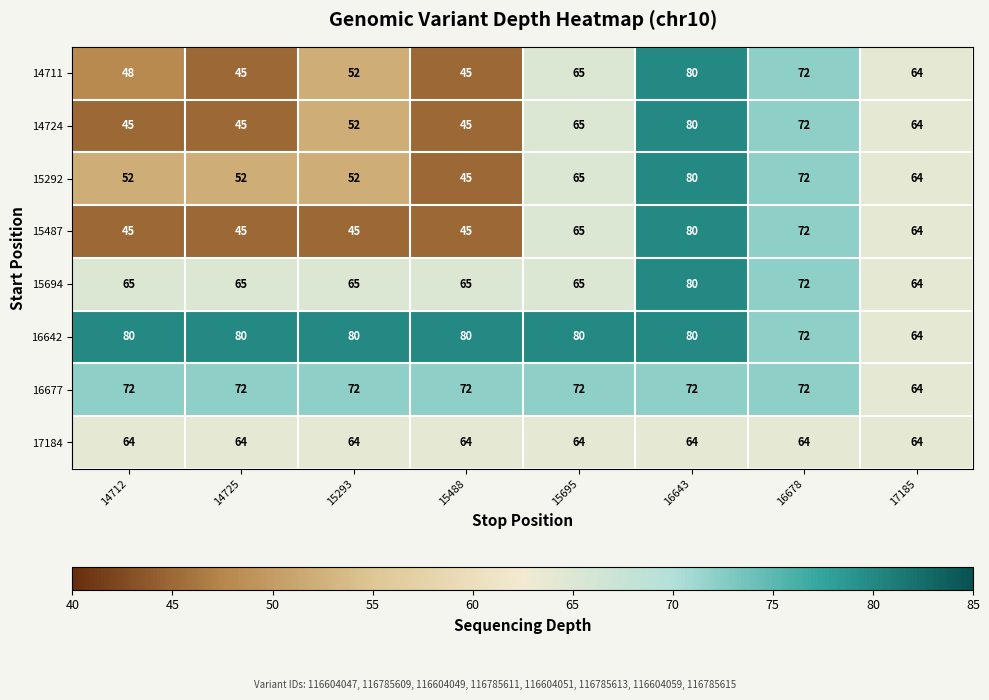

What is the spread (max minus min) of values at 14712?

35